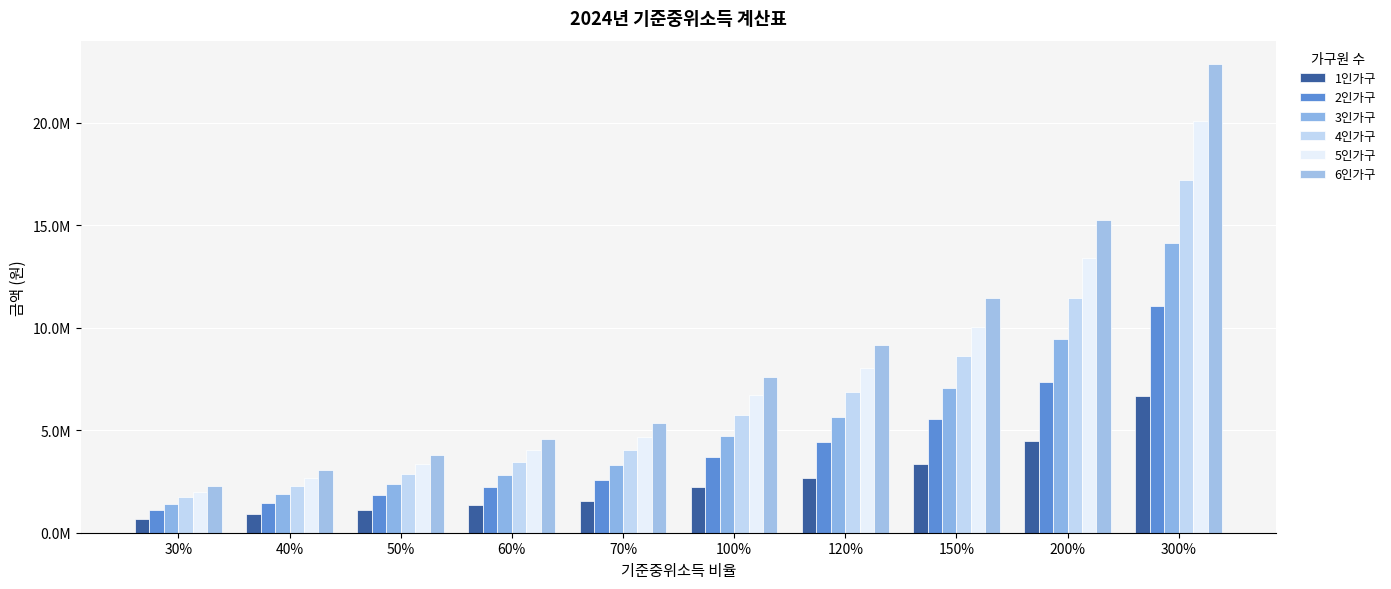

At how many categories does at least one series exceed 16643104?

1